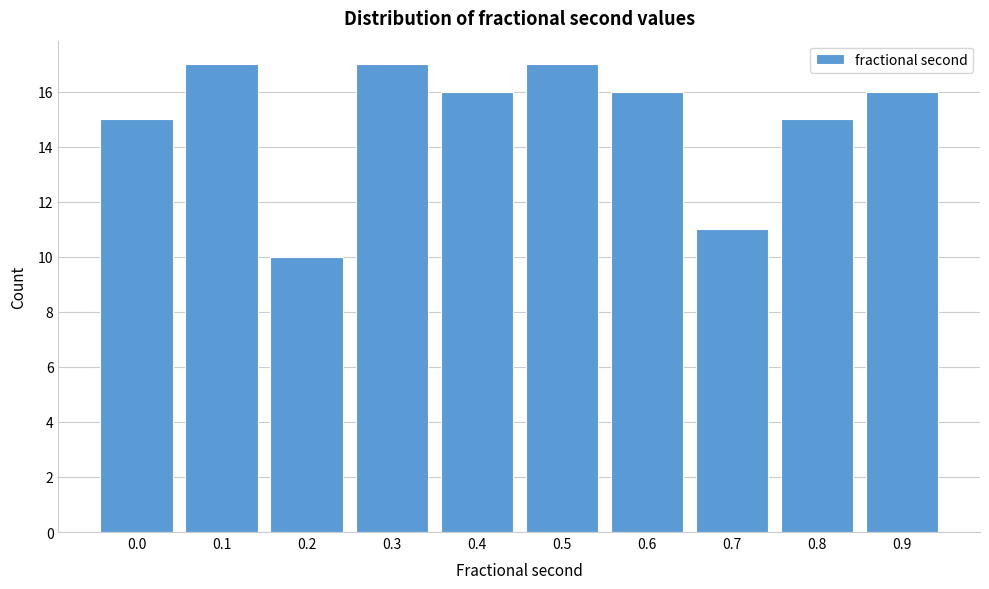

Reading left to right, list all the values displayed in this chart.

15	17	10	17	16	17	16	11	15	16